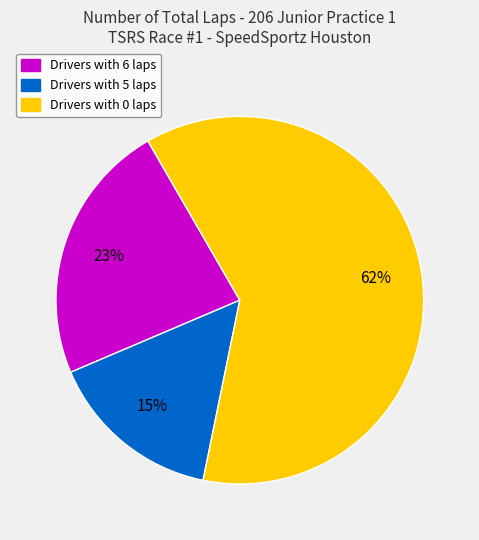

Is there any slice that represents more than half of the pie?

Yes